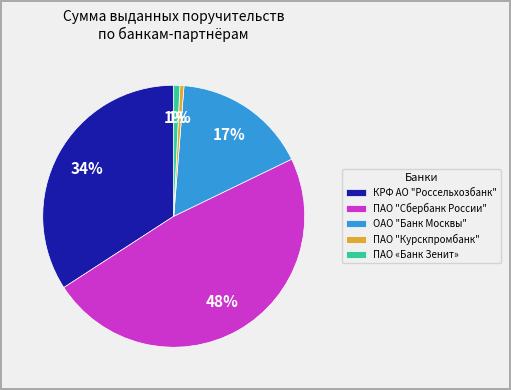

The ОАО "Банк Москвы" slice represents 30% of the pie. True or false?

False